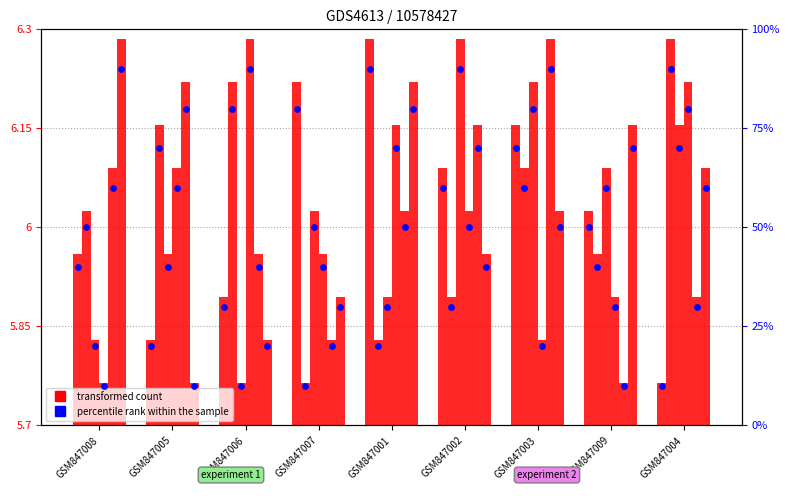

Is the value of percentile rank within the sample at GSM847008 greater than the value of col_5 at GSM847006?

Yes